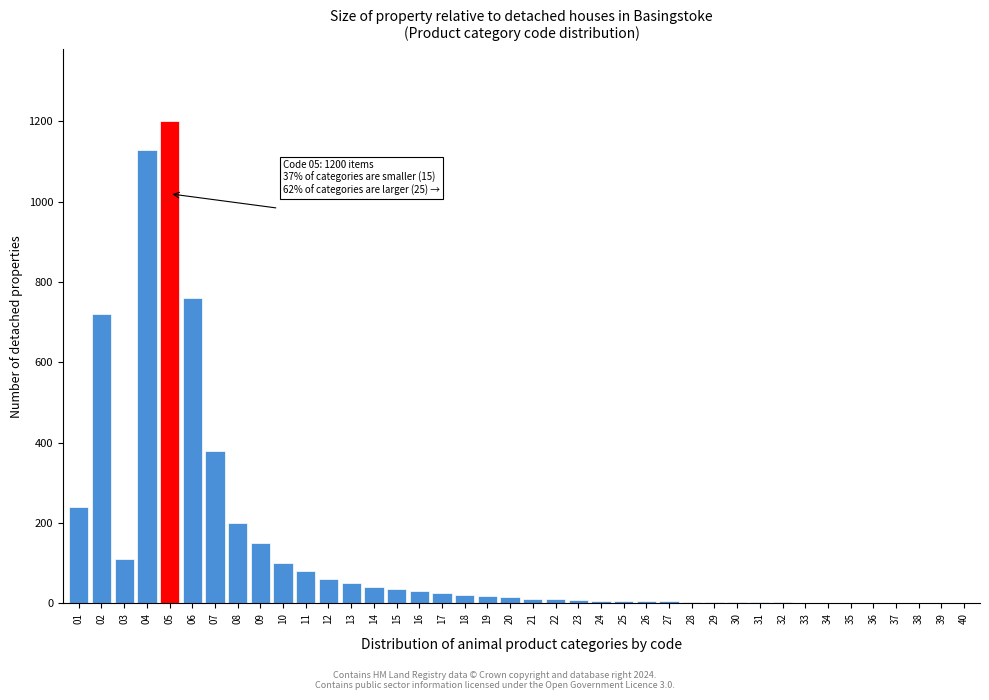

What is the maximum value shown in the chart?

1200